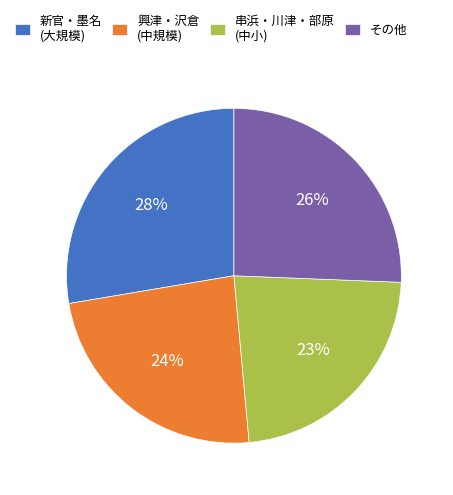

Is there a majority slice in this chart?

No